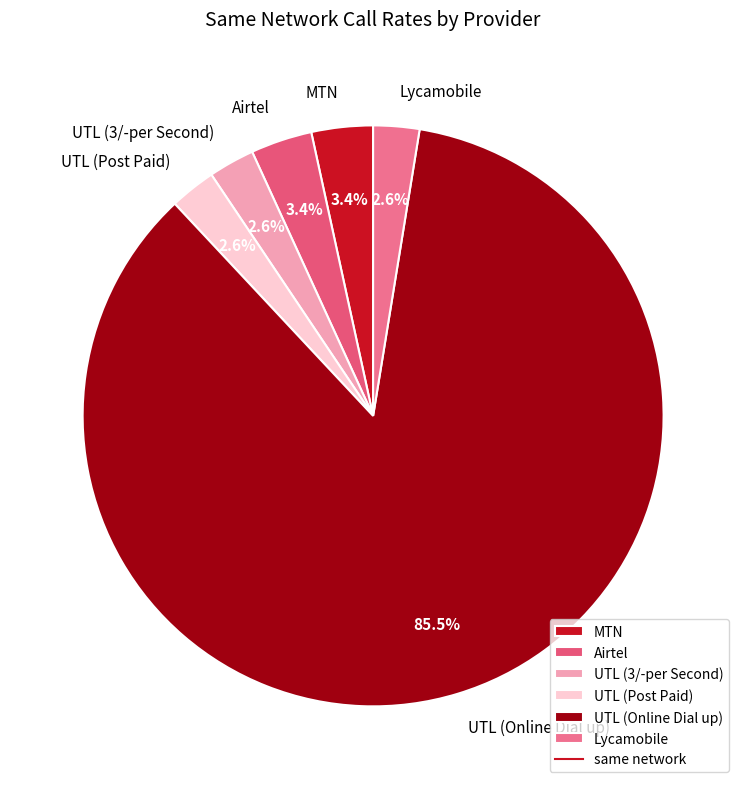

What is the largest slice in the pie chart?

UTL (Online Dial up)